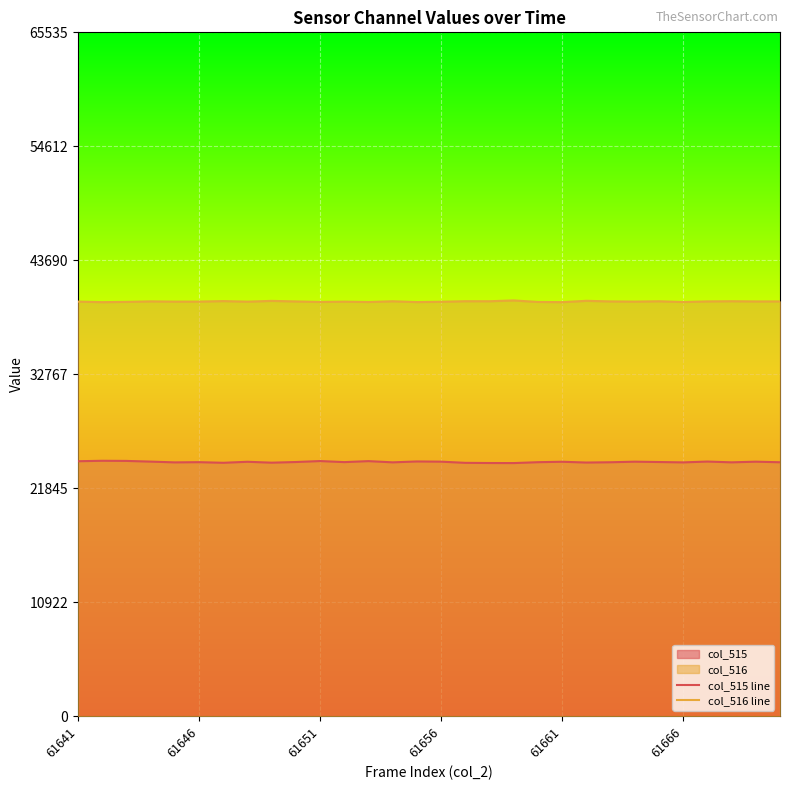

Reading left to right, list all the values displayed in this chart.

col_515 line: 24435	24478	24465	24398	24325	24345	24286	24382	24297	24359	24452	24350	24445	24328	24413	24393	24280	24264	24258	24343	24384	24310	24337	24391	24359	24324	24403	24329	24391	24337
col_516 line: 39732	39679	39706	39755	39732	39734	39782	39729	39800	39749	39699	39728	39693	39765	39687	39718	39771	39767	39843	39699	39681	39807	39751	39733	39765	39693	39752	39769	39749	39751